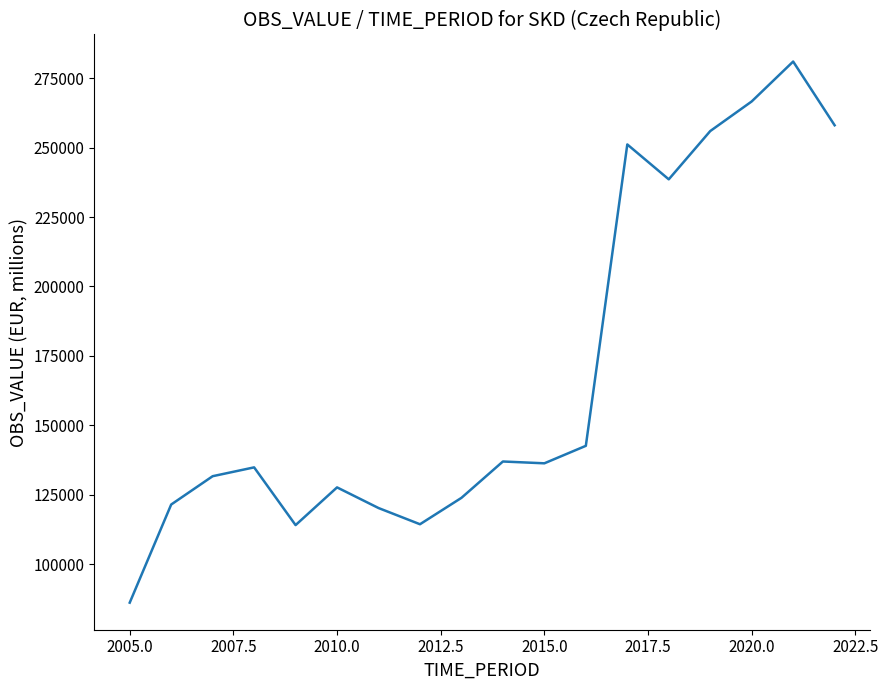

What is the minimum value shown in the chart?

86144.9